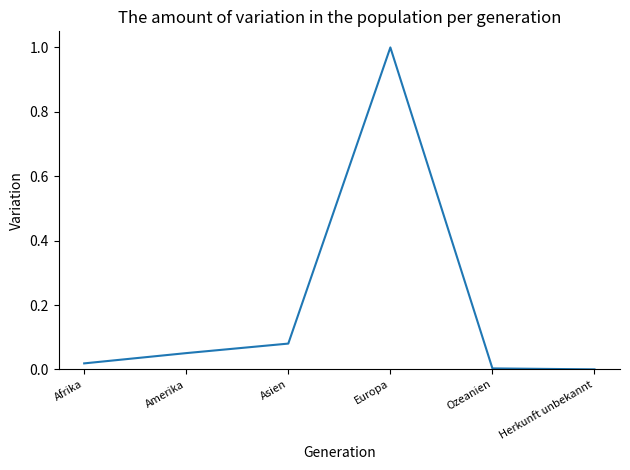

Which label corresponds to the largest value in the chart?

Europa